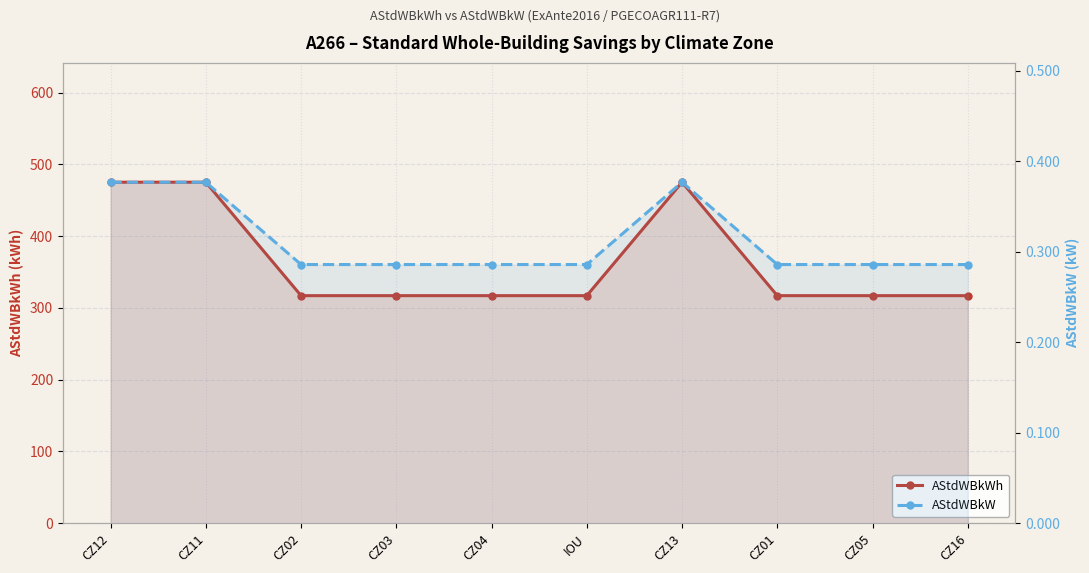

What is the difference between the maximum and minimum values in the AStdWBkWh series?

158.0